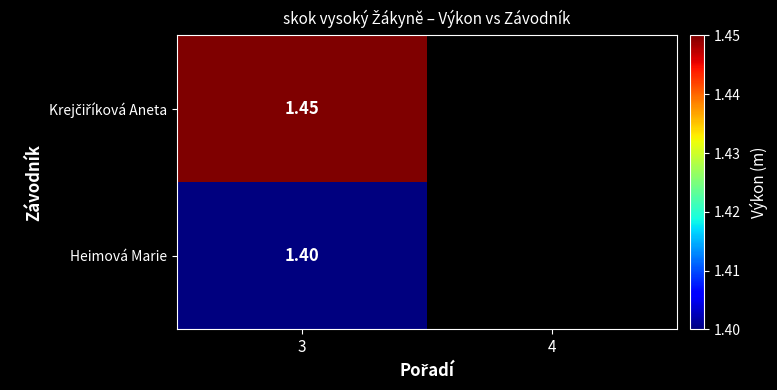

The Heimová Marie series shows 0.4 at 3. True or false?

False